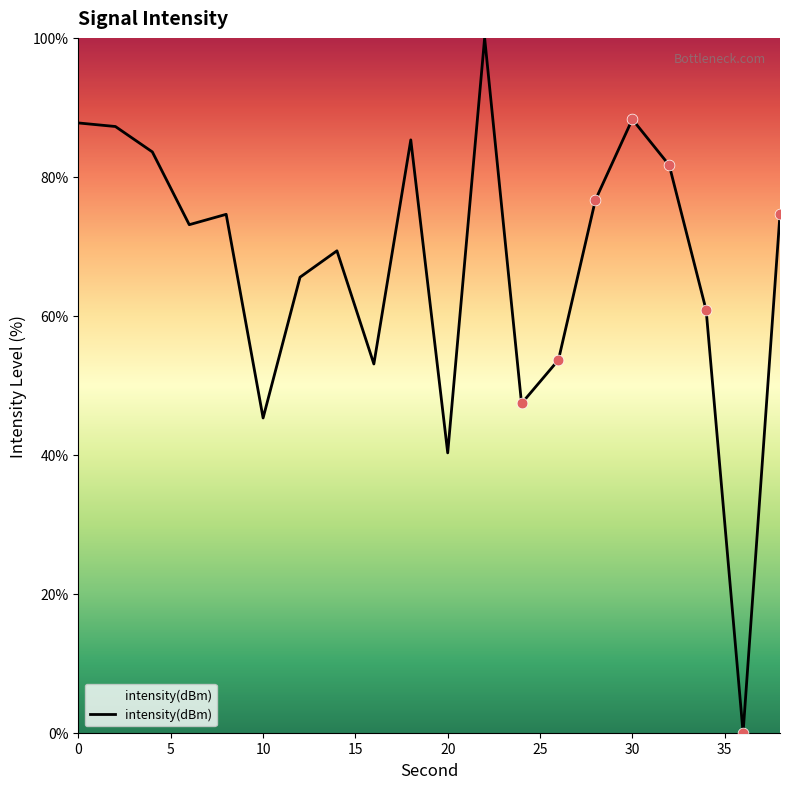

What is the difference between the maximum and minimum values?

100.0